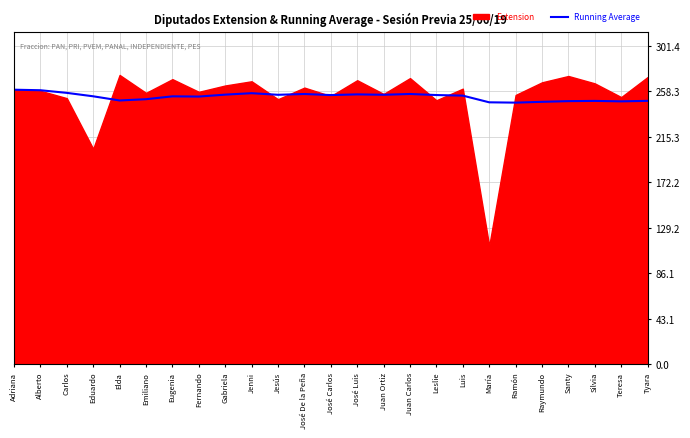

True or false: Running Average has a value of 249.0 at Teresa.

True